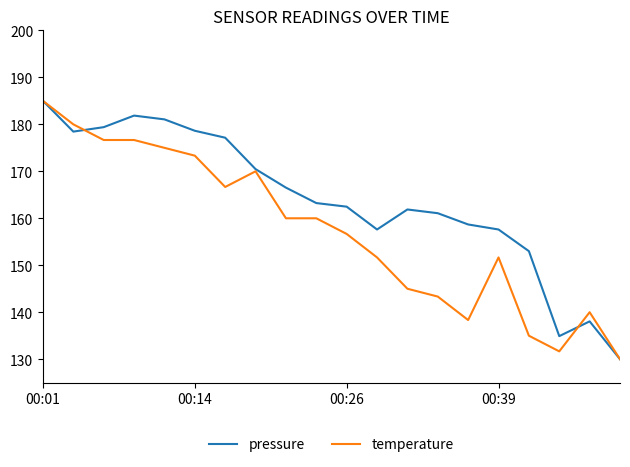

What is the minimum value for pressure?

130.0